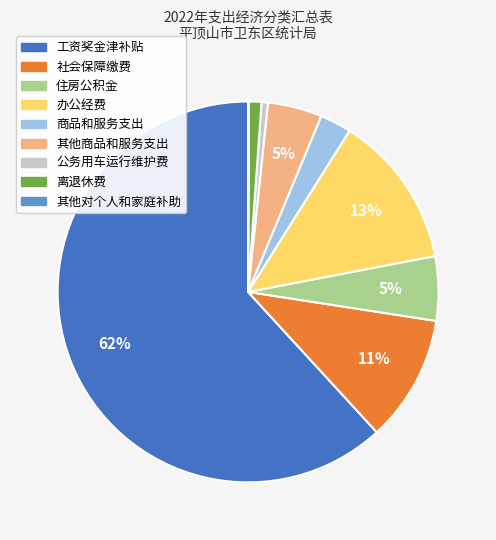

Which category has the biggest portion of the pie?

工资奖金津补贴